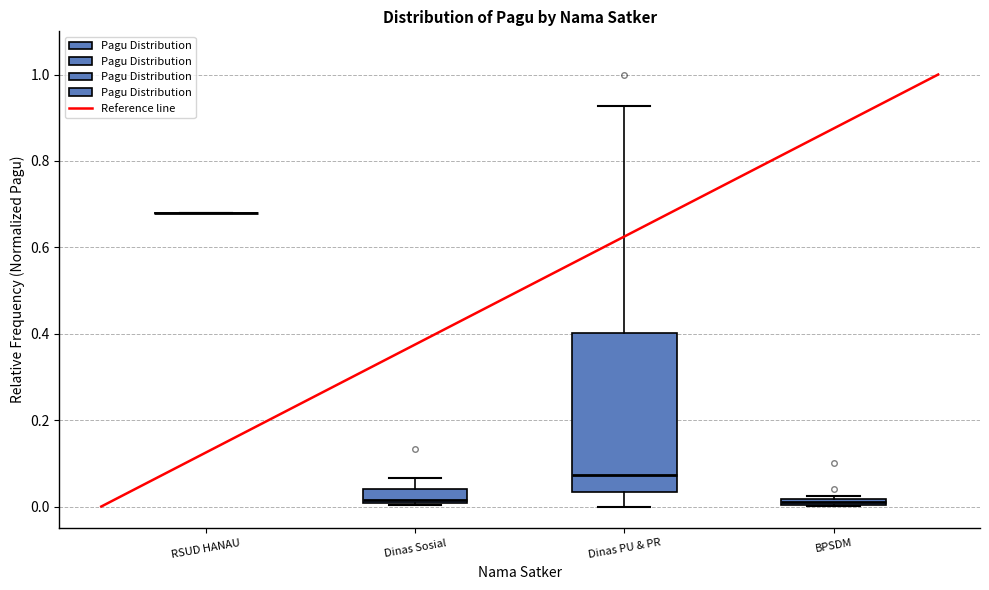

Which box is the tallest, from its lower edge to its upper edge?

Dinas PU & PR